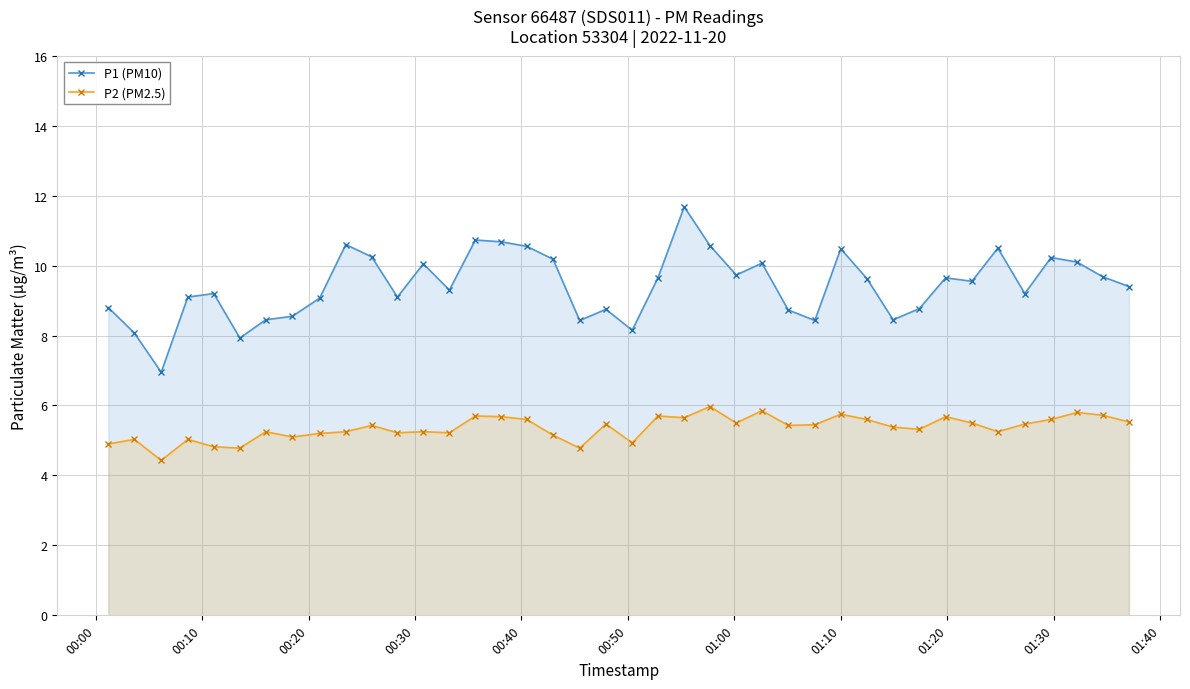

True or false: P2 (PM2.5) and P1 (PM10) intersect in this chart.

False